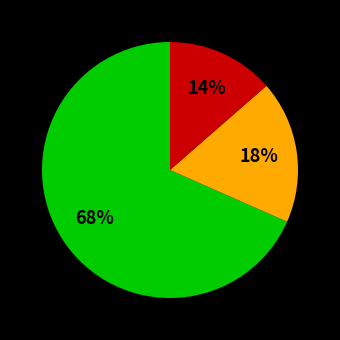

Is there any slice that represents more than half of the pie?

Yes